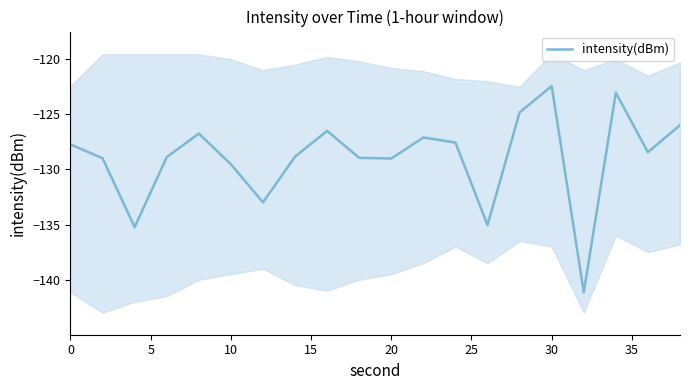

What is the highest value of the intensity(dBm) series?

-122.4